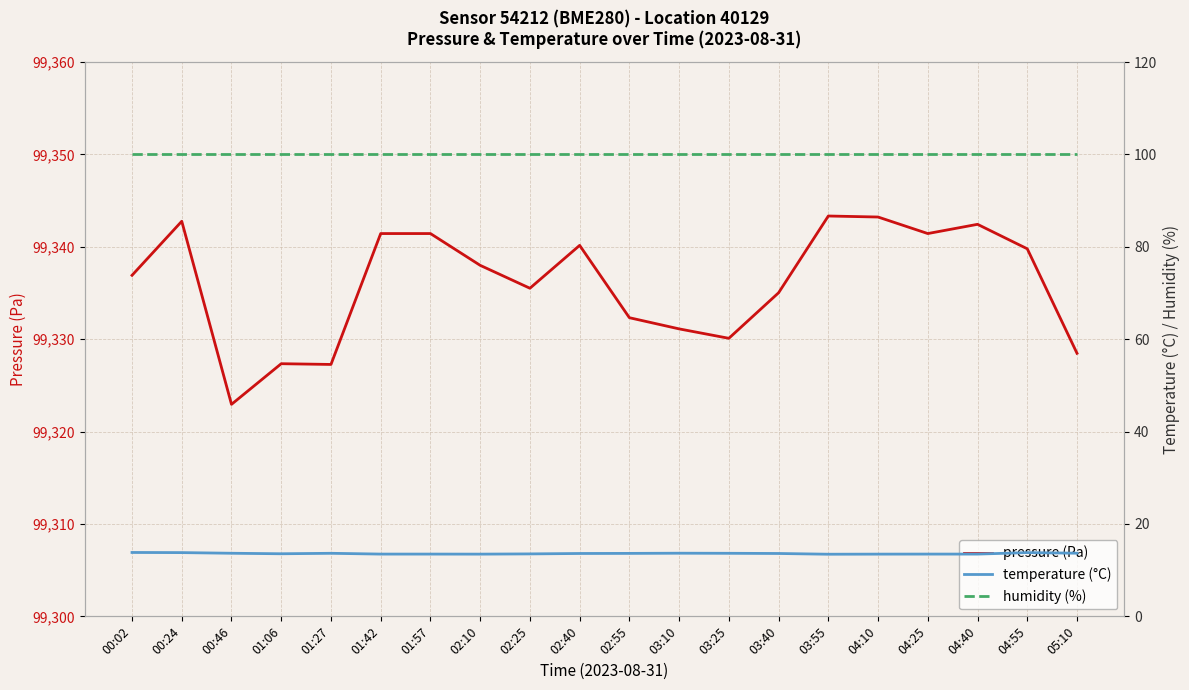

At which category does temperature (°C) reach its first local peak?

01:27